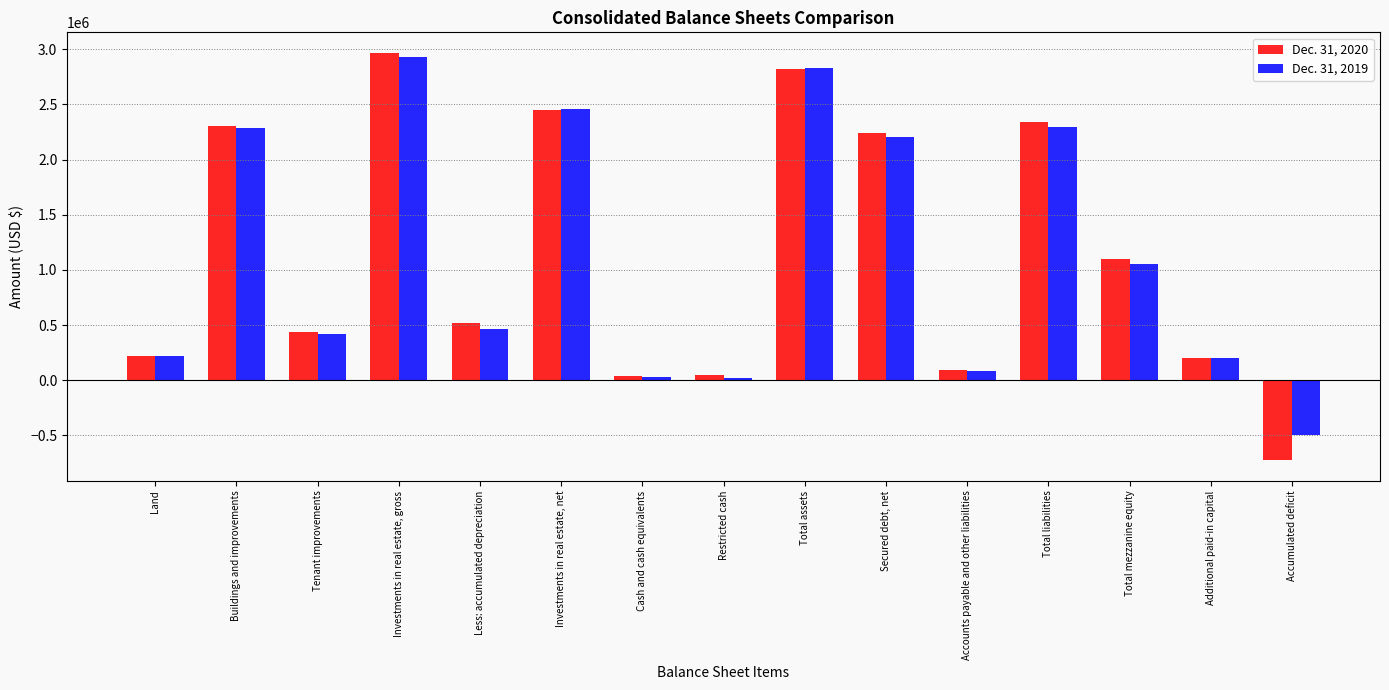

Where is Dec. 31, 2019 nearest to the value 1212891?

Total mezzanine equity